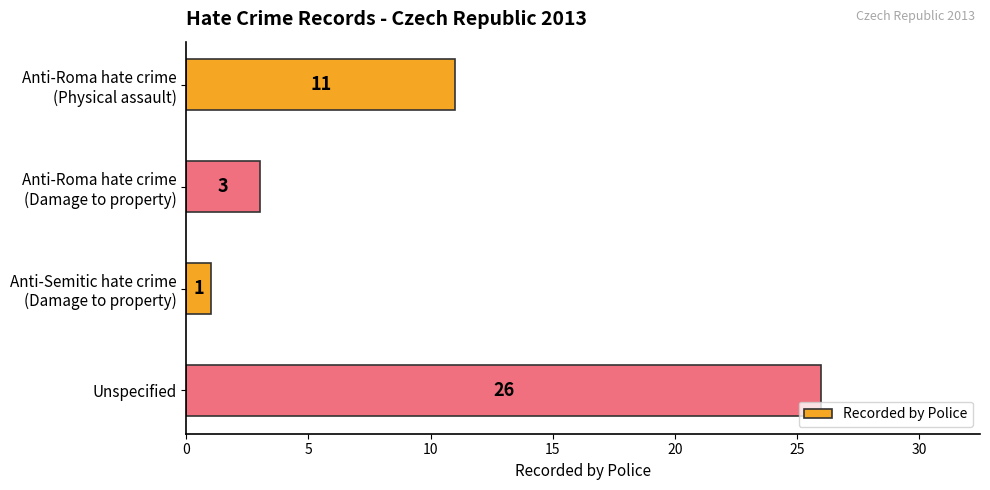

Rank the categories by value from highest to lowest.

Unspecified, Anti-Roma hate crime
(Physical assault), Anti-Roma hate crime
(Damage to property), Anti-Semitic hate crime
(Damage to property)